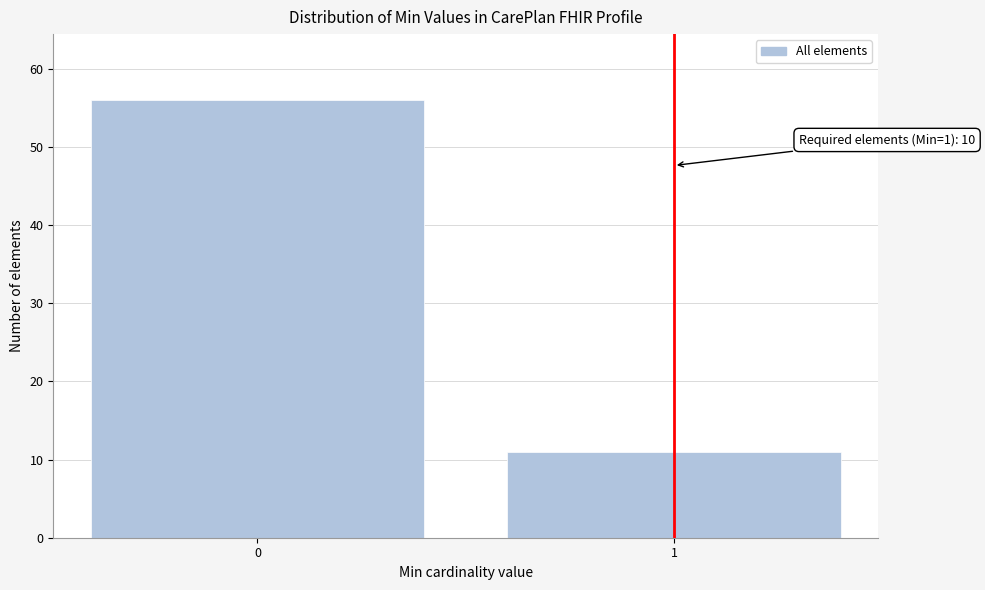

Reading left to right, what are all the values shown in this chart?

56	11